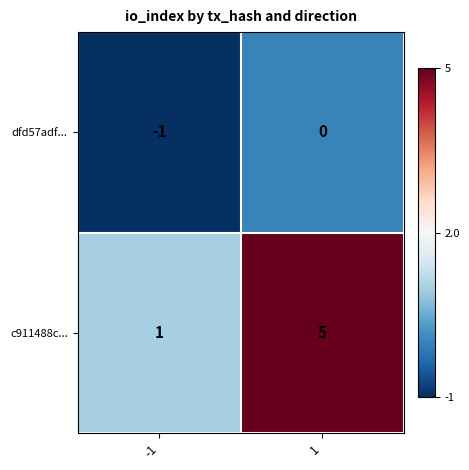

What is the difference between the c911488c... values at -1 and 1?

4